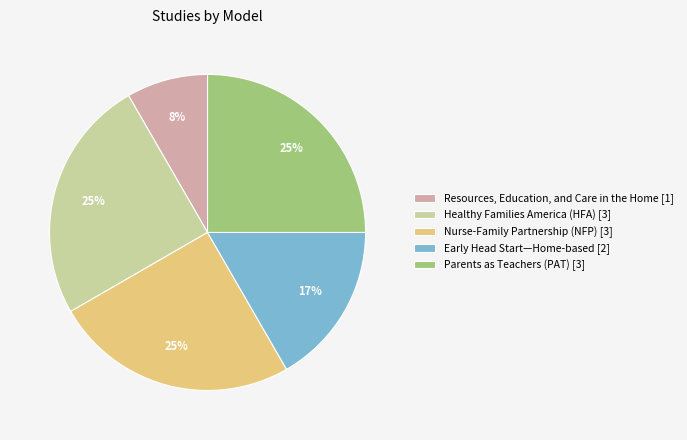

To the nearest percent, what is the average slice percentage?

20%